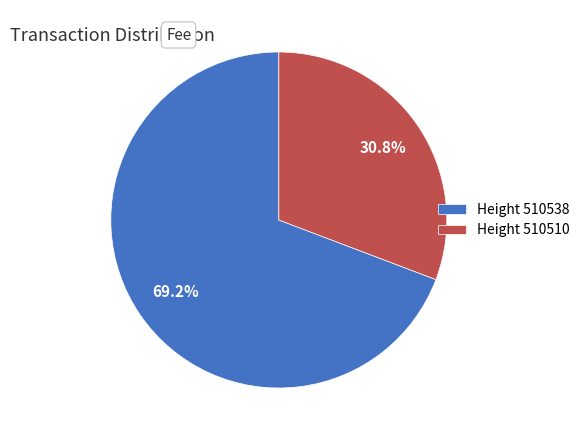

Is there any slice that represents more than half of the pie?

Yes